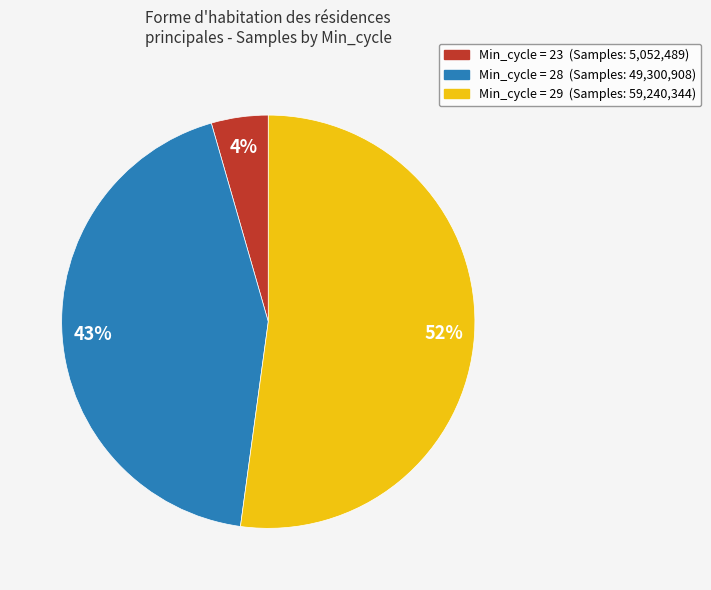

Count the number of slices in the pie.

3